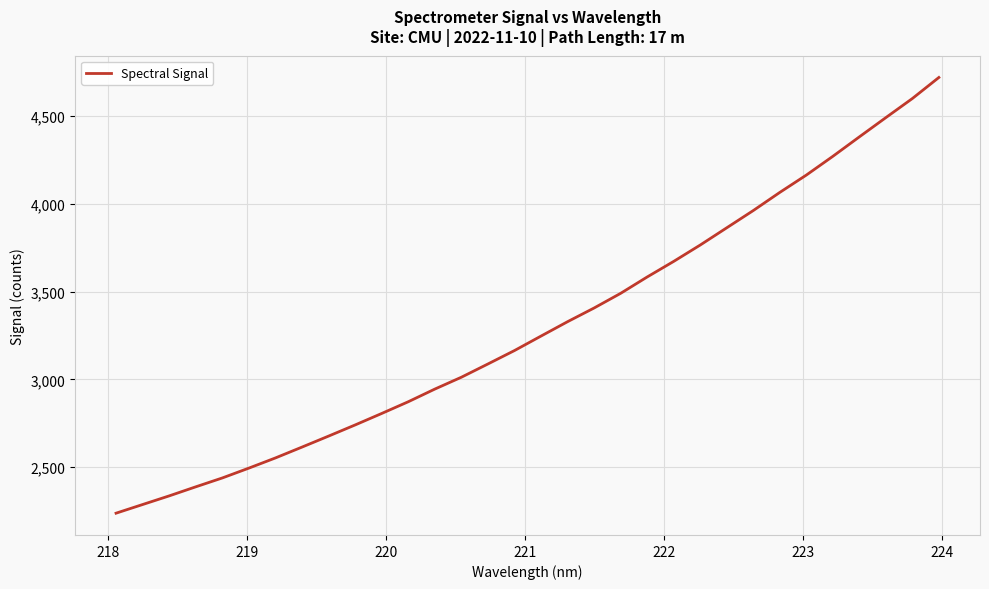

What is the minimum value shown in the chart?

2237.4